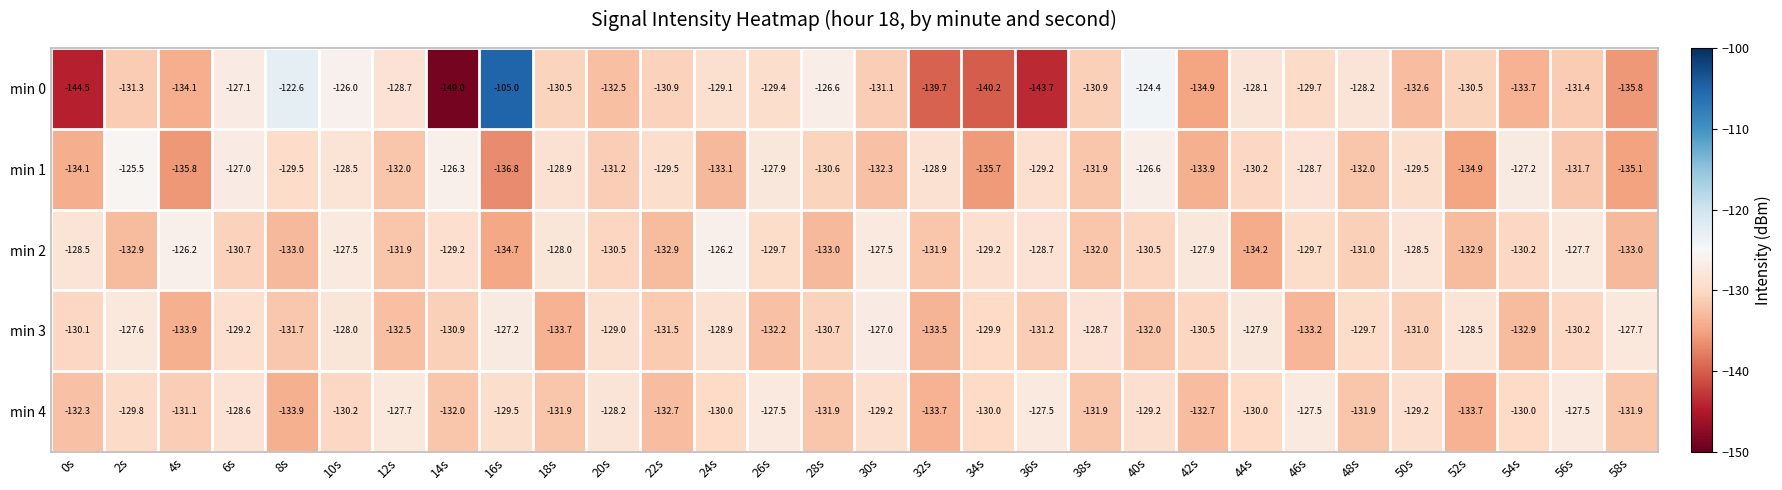

What is the total value across all series at 54s?

-654.0